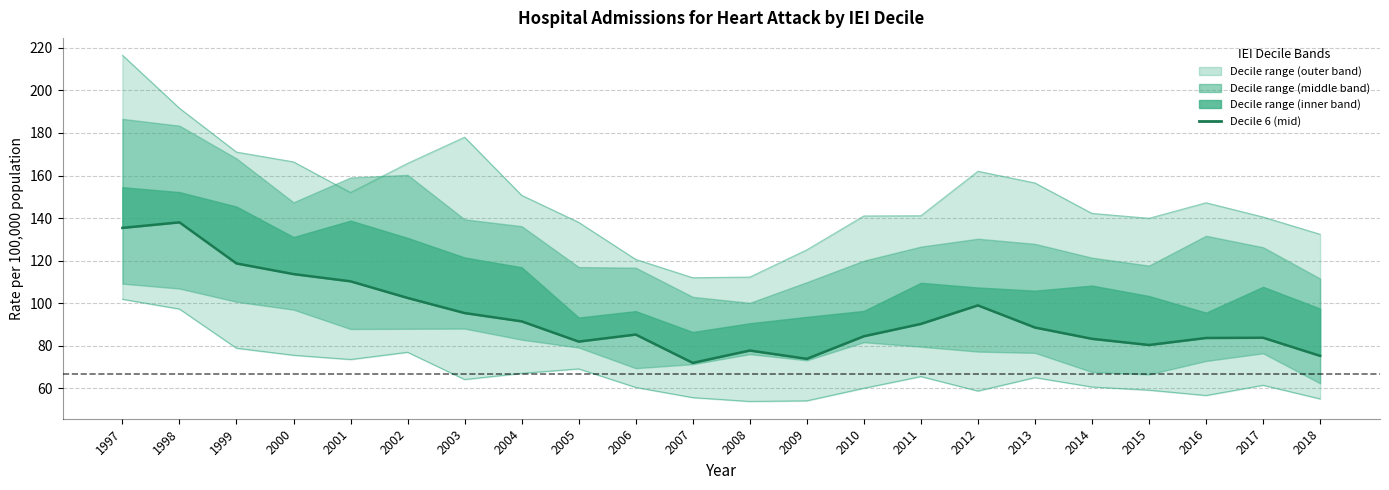

Reading left to right, what are all the values shown in this chart?

135.4	138.0	118.7	113.7	110.3	102.5	95.4	91.5	82.0	85.3	72.0	77.8	73.9	84.5	90.3	99.0	88.6	83.3	80.4	83.7	83.8	75.3